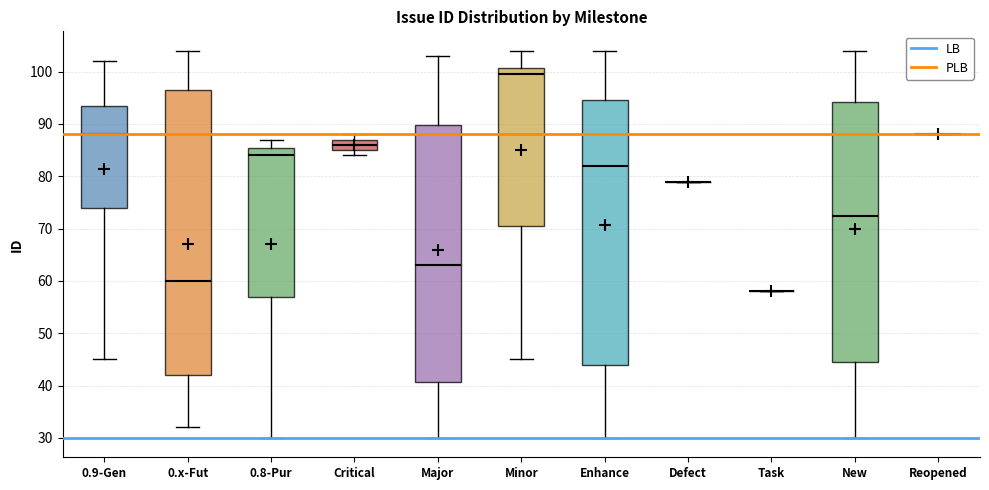

Where does the median line of the box for 0.8-Pur sit on the y-axis? The values are not printed on the chart, so give them approximately, as read against the axis.

84